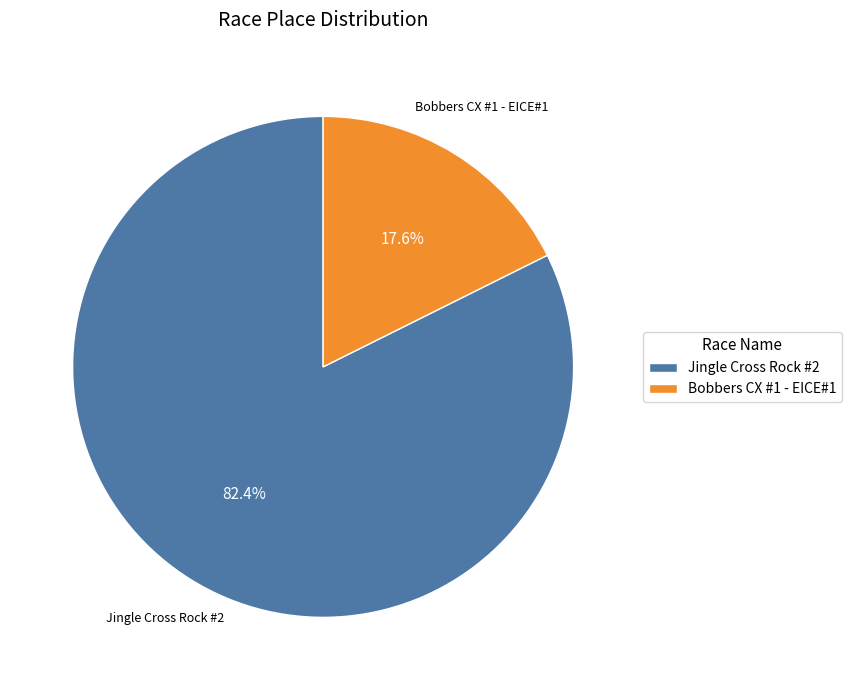

Count the number of slices in the pie.

2